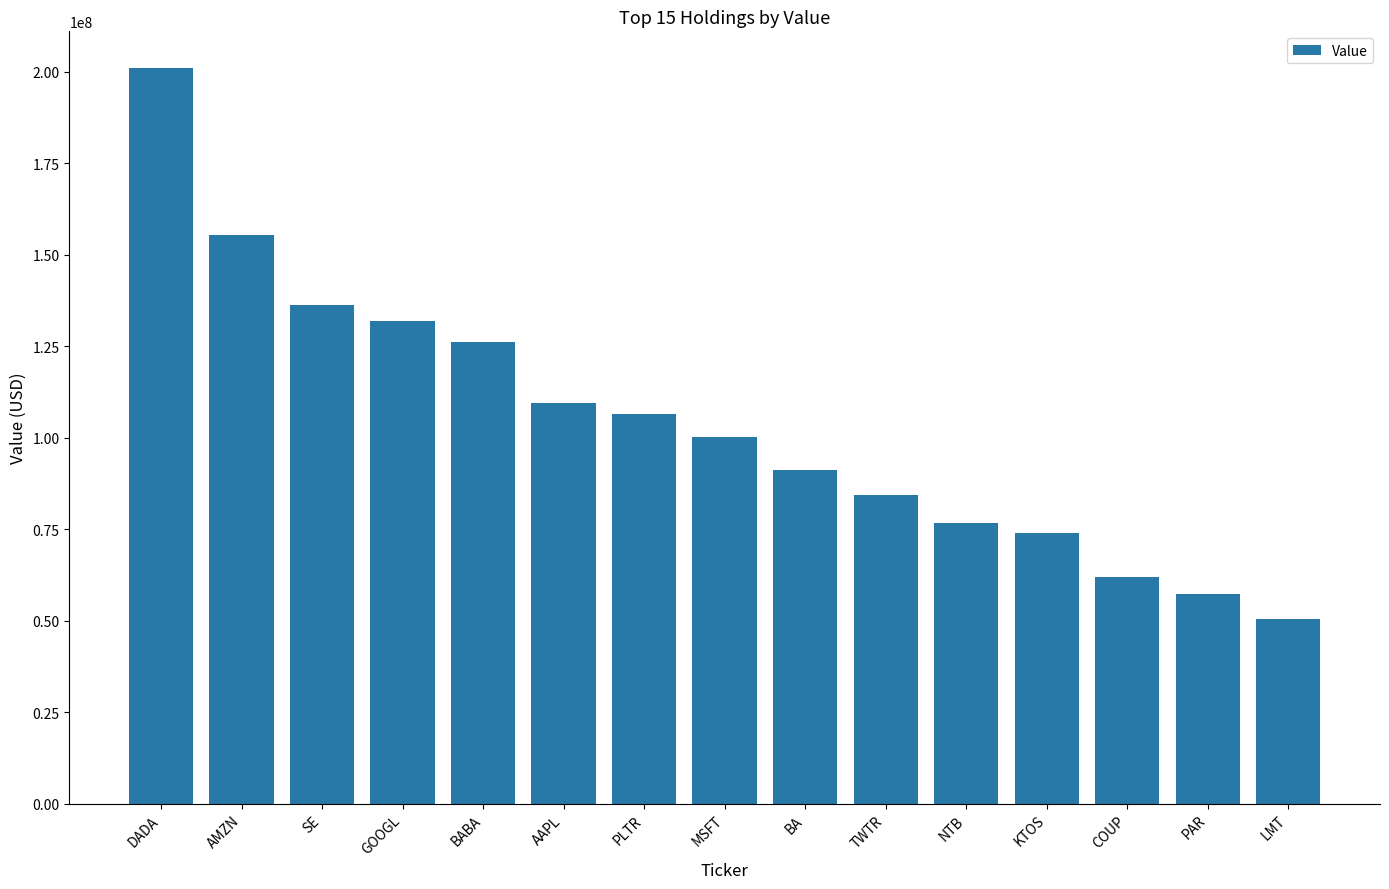

At which label does the data first exceed 100306000?

DADA